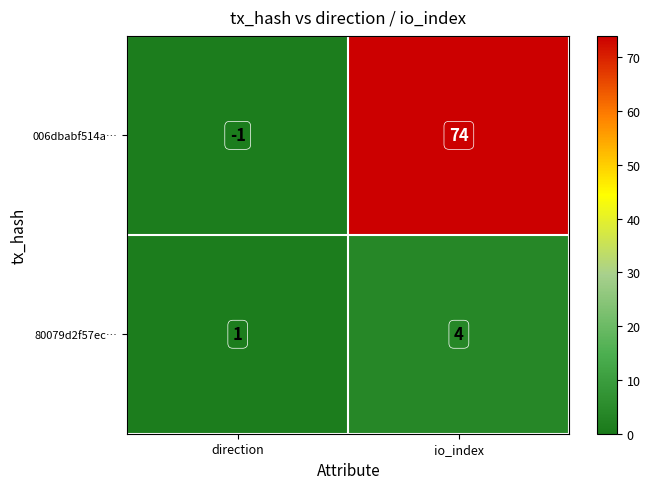

At which category is the sum across all series the highest?

io_index